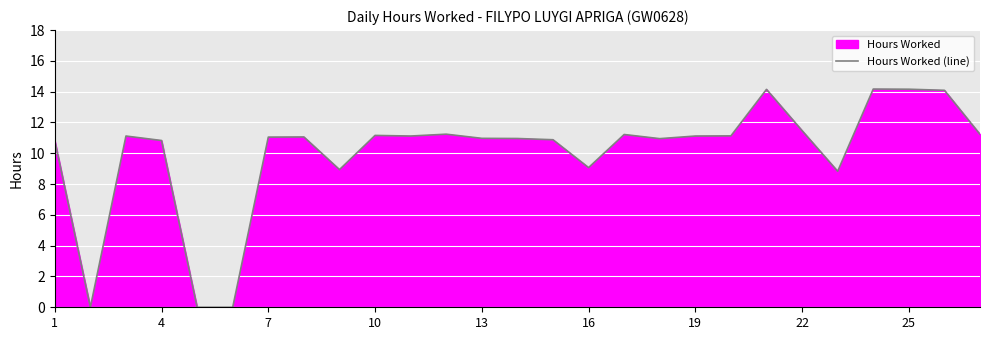

How many data points are less than 11?

12